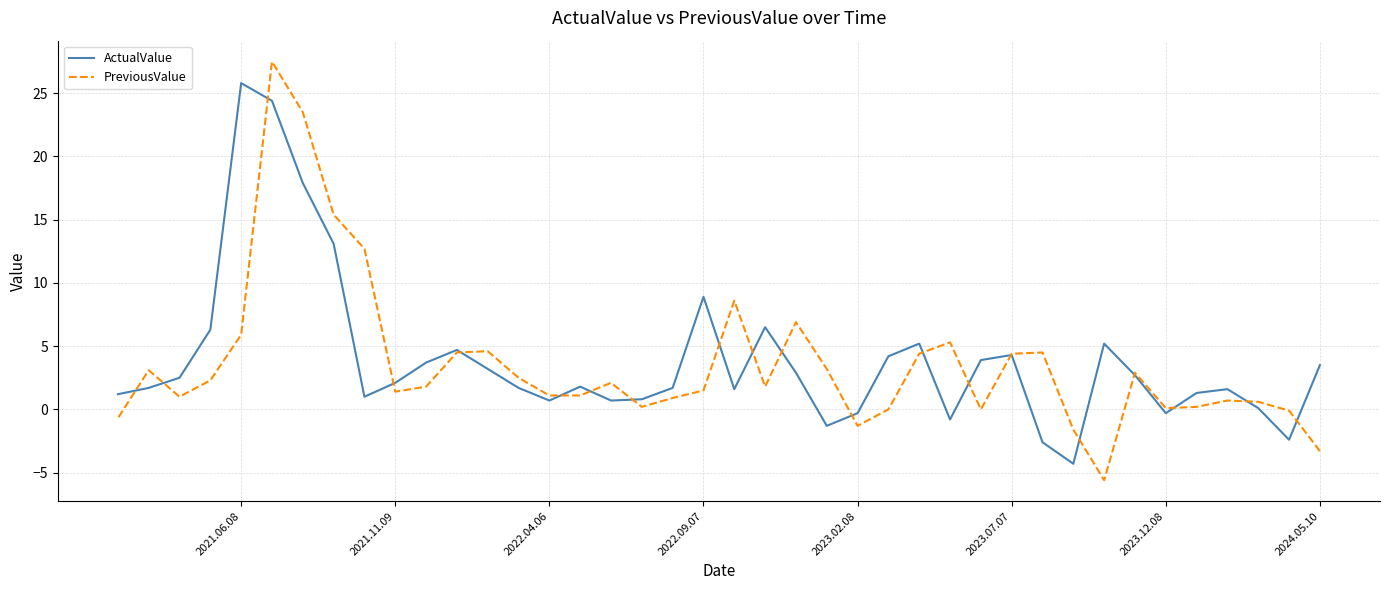

True or false: ActualValue and PreviousValue cross at least once.

True